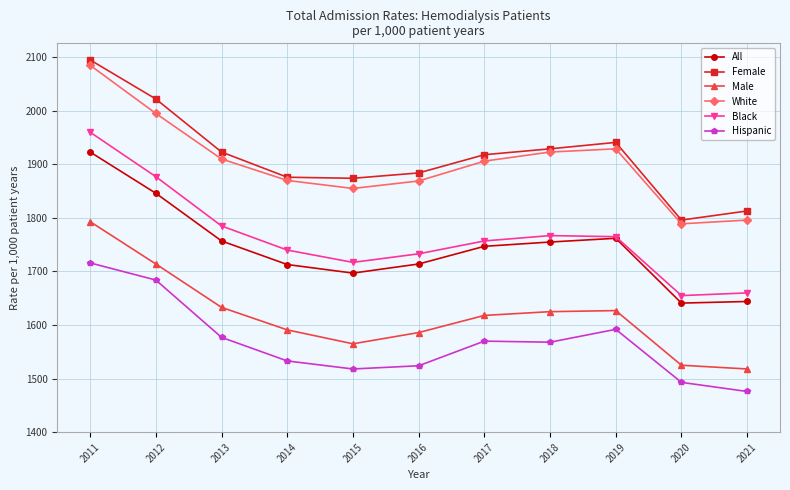

True or false: All and Hispanic intersect in this chart.

False